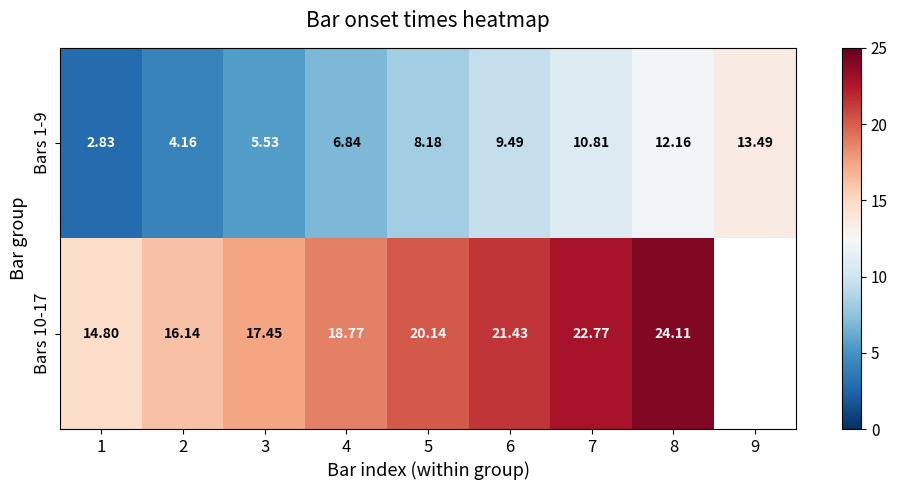

Is the value of Bars 10-17 at 7 greater than the value of Bars 1-9 at 2?

Yes